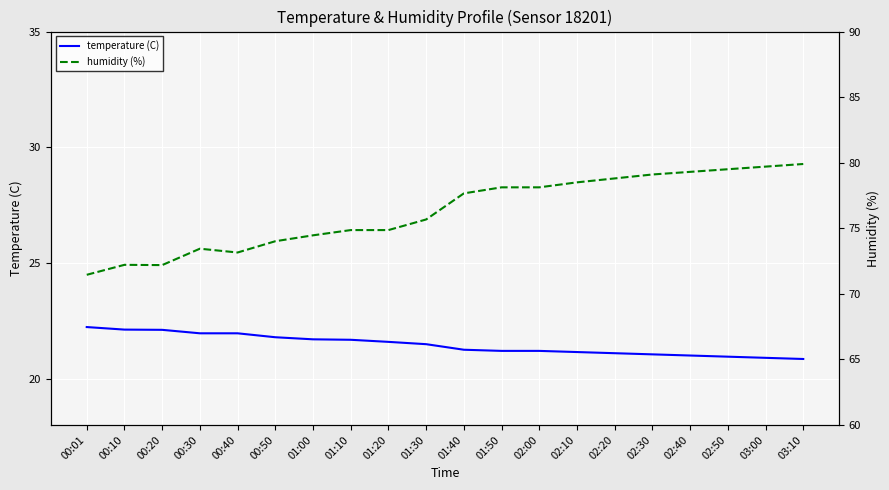

True or false: humidity (%) has more than 2 interior local peaks.

False